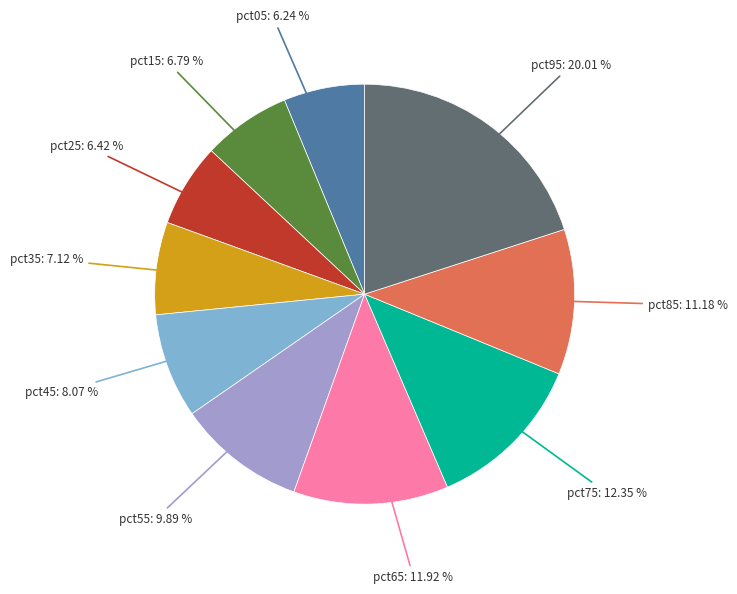

To the nearest percent, what is the average slice percentage?

10%